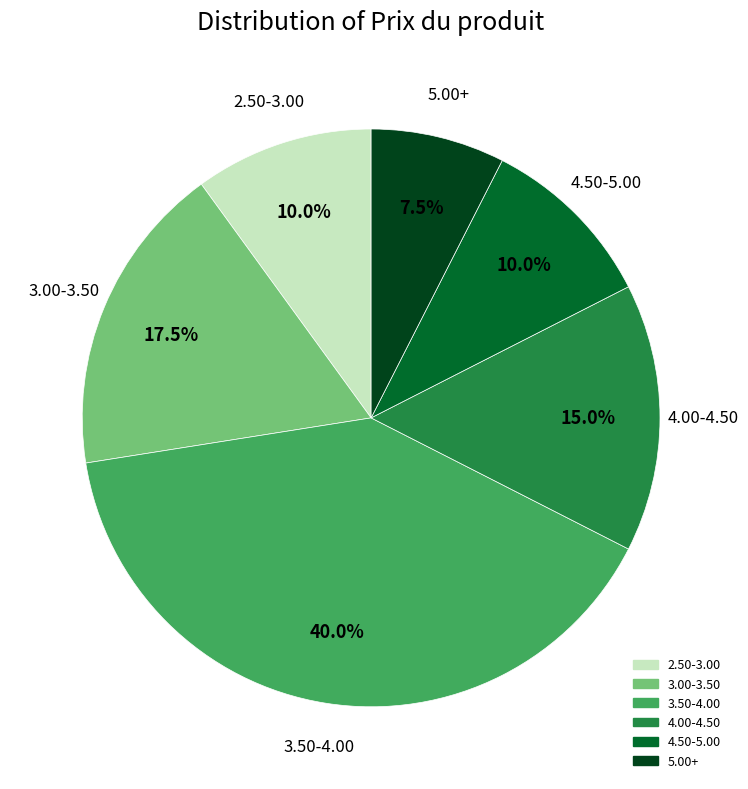

Does any single category account for the majority?

No